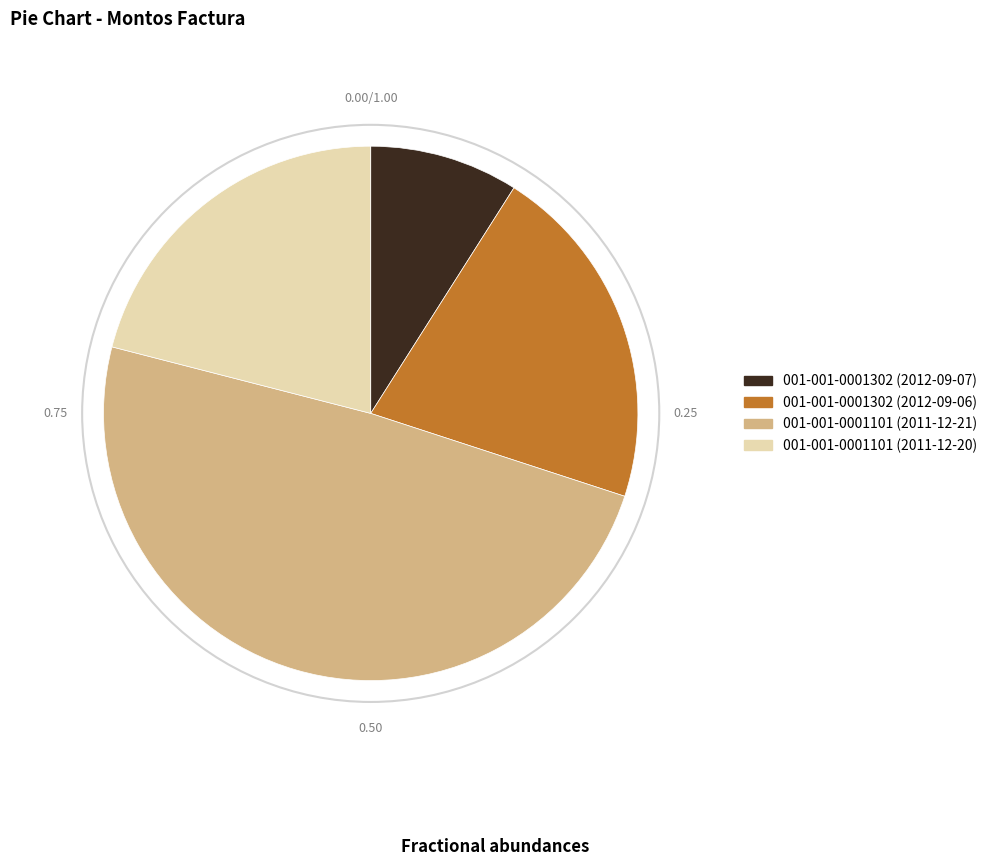

Is the sum of 001-001-0001101 (2011-12-20) and 001-001-0001101 (2011-12-21) greater than half?

Yes